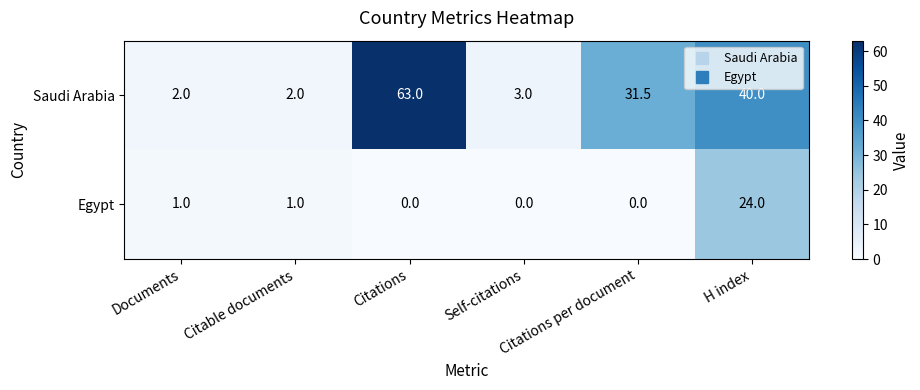

What is the difference between the second highest and minimum values in the Egypt series?

1.0